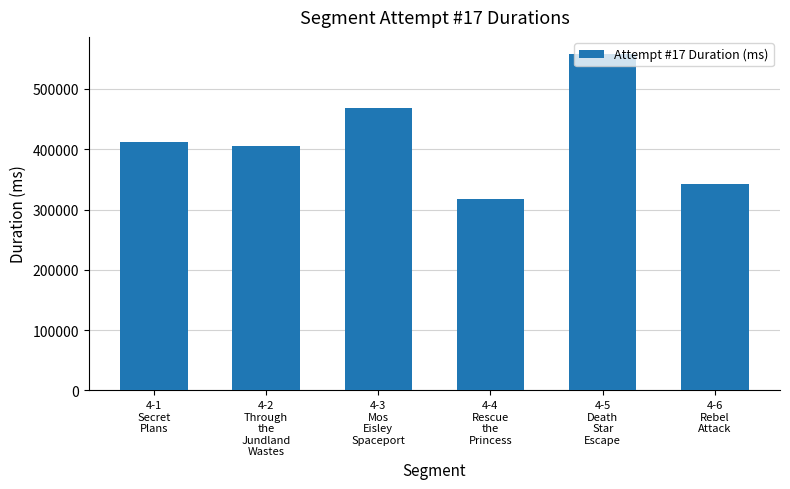

Reading left to right, transcribe all the data shown in this chart.

4-1
Secret
Plans=412150	4-2
Through
the
Jundland
Wastes=405666	4-3
Mos
Eisley
Spaceport=468106	4-4
Rescue
the
Princess=317413	4-5
Death
Star
Escape=558522	4-6
Rebel
Attack=342707